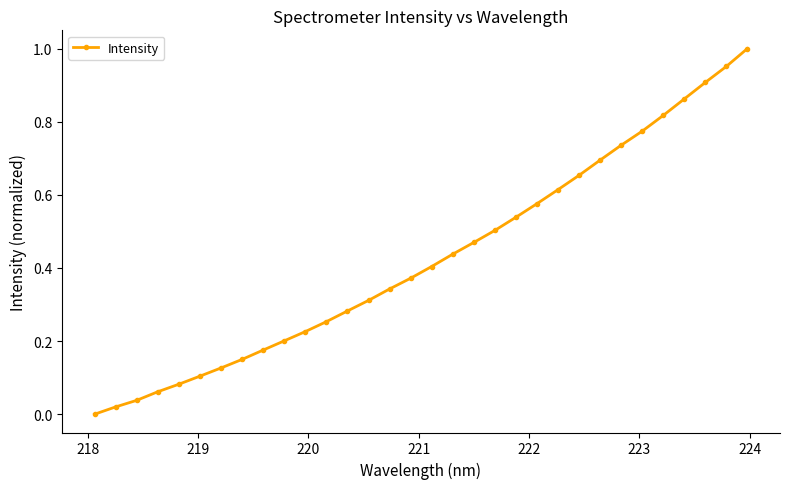

True or false: there are more than 2 points higher than both neighbors.

False